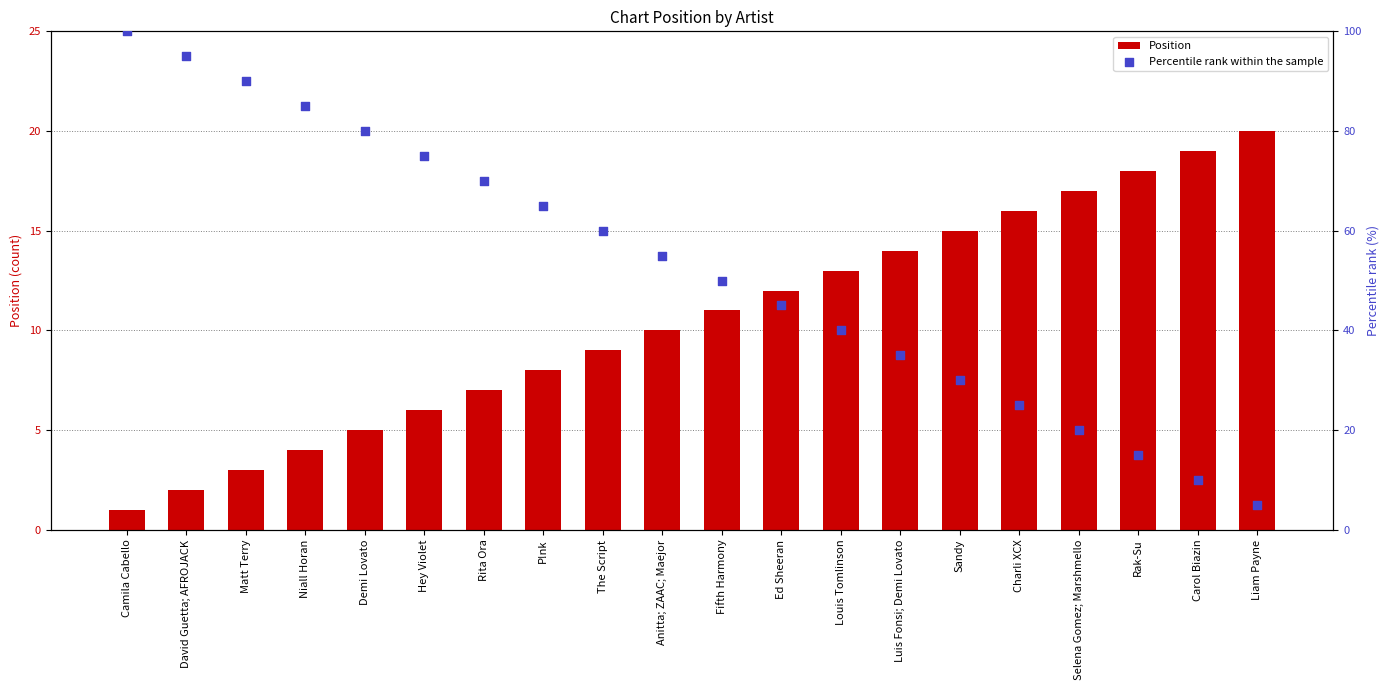

Which series has the widest spread of Y values?

Percentile rank within the sample